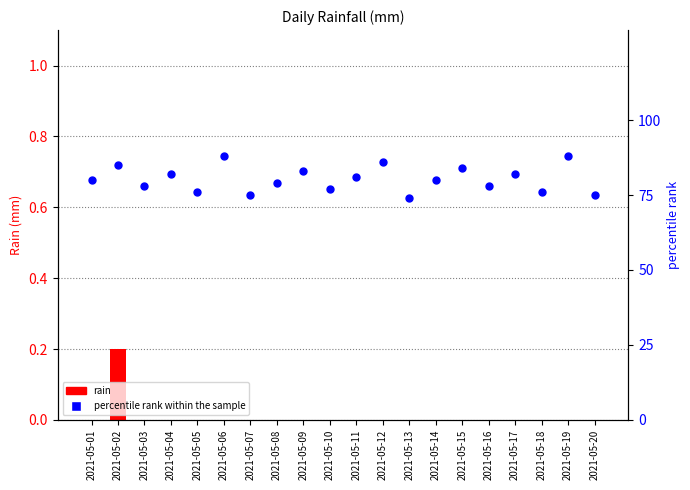

Which series reaches the minimum Y coordinate?

rain